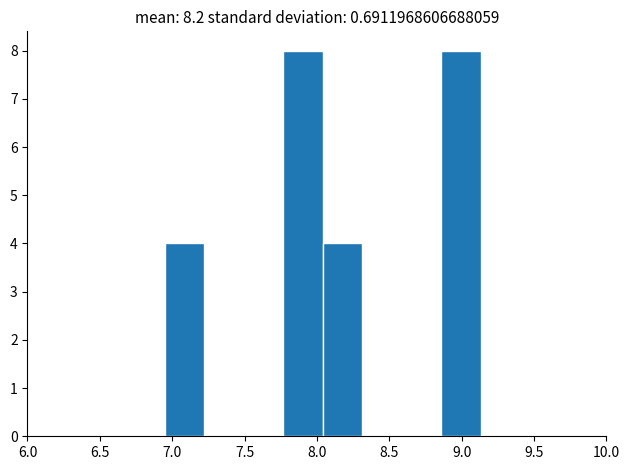

Reading left to right, transcribe this chart: for each bar, give the range it covers on the x-axis and its height. Neither the bar edges nor the heights are printed on the chart, so give them approximately, as read against the axes.

6.95 to 7.20: 4
7.20 to 7.50: 0
7.50 to 7.75: 0
7.75 to 8.05: 8
8.05 to 8.30: 4
8.30 to 8.60: 0
8.60 to 8.85: 0
8.85 to 9.15: 8